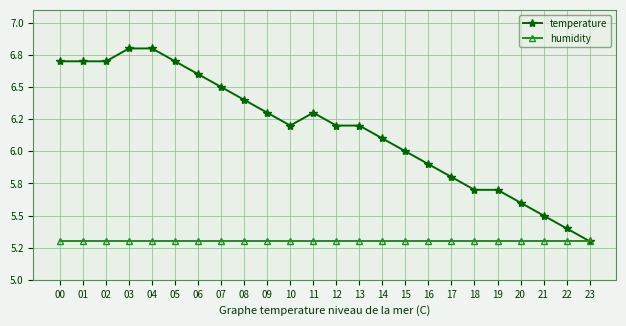

What is the greatest value displayed?

6.8